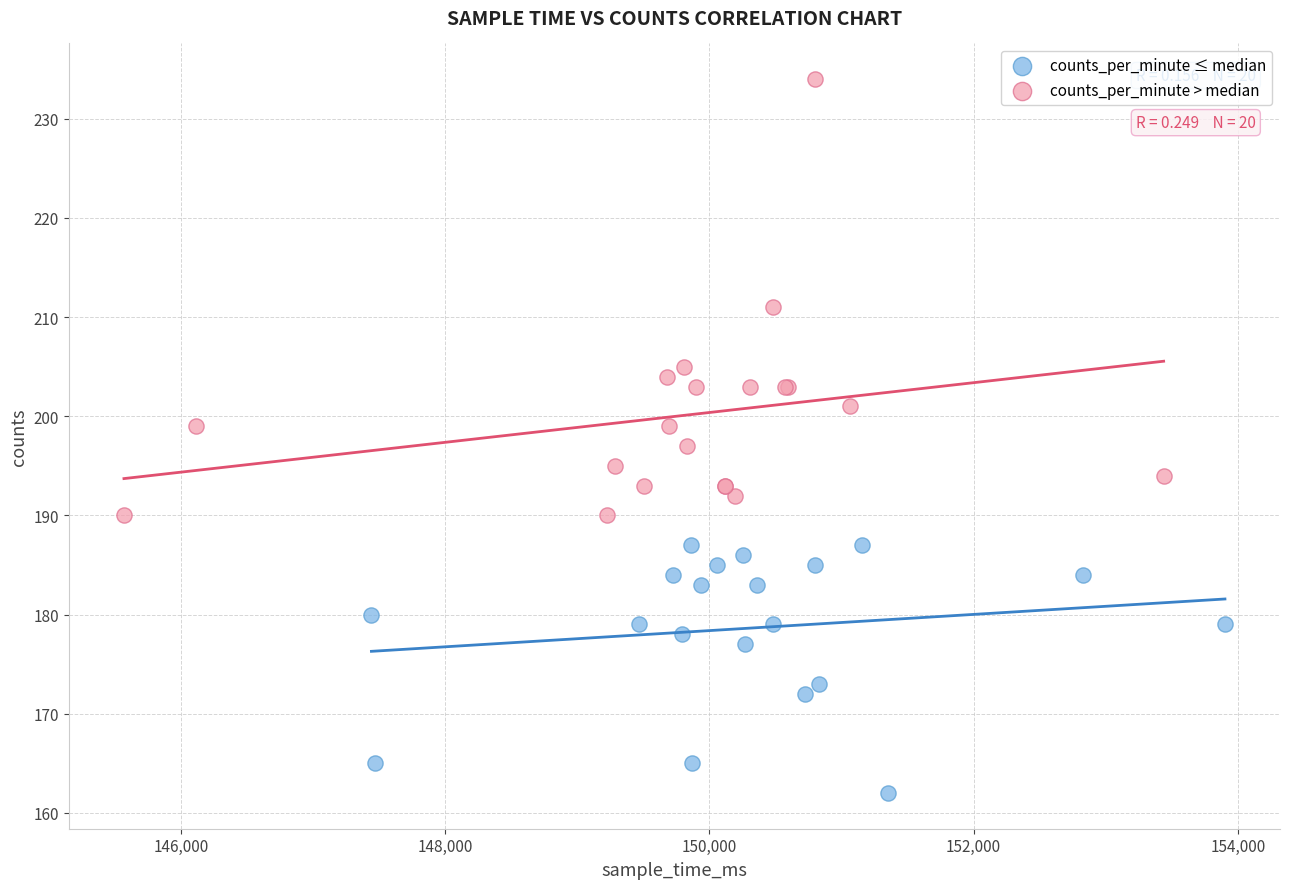

What are all the series names shown in the legend?

counts_per_minute ≤ median, counts_per_minute > median